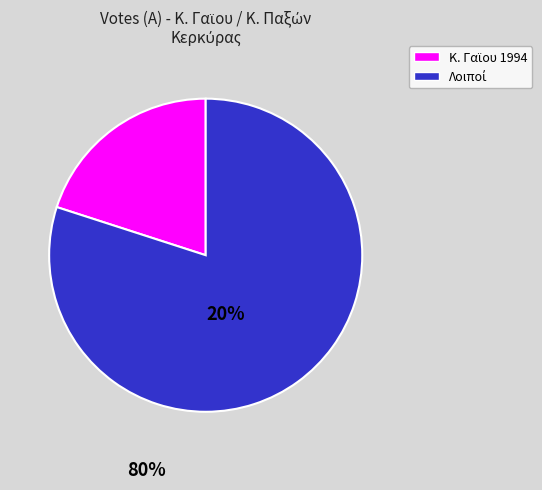

Does any single category account for the majority?

Yes